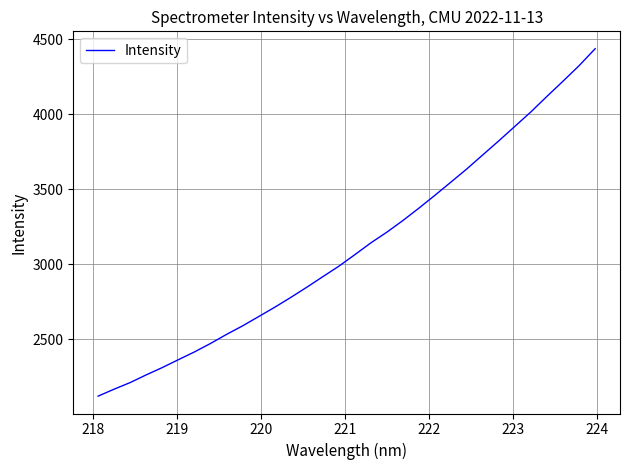

What is the difference between the maximum and minimum values?

2314.3